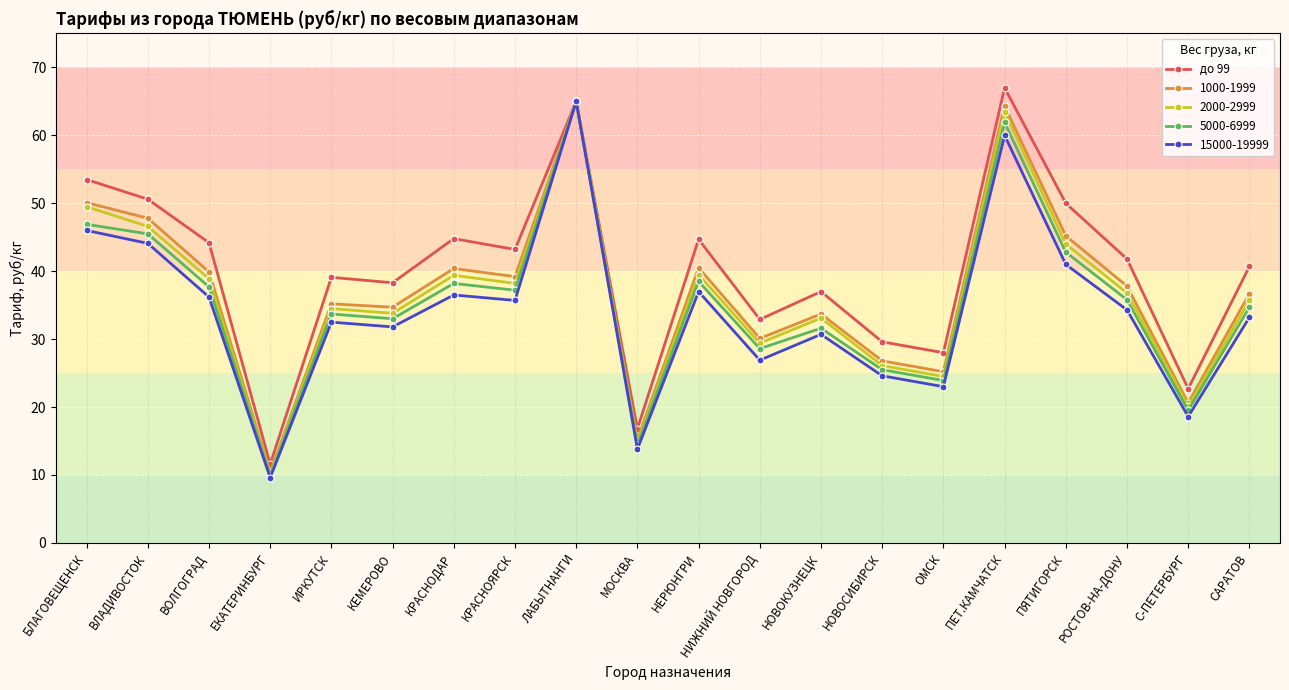

The value of 2000-2999 at КЕМЕРОВО is 20.6. True or false?

False